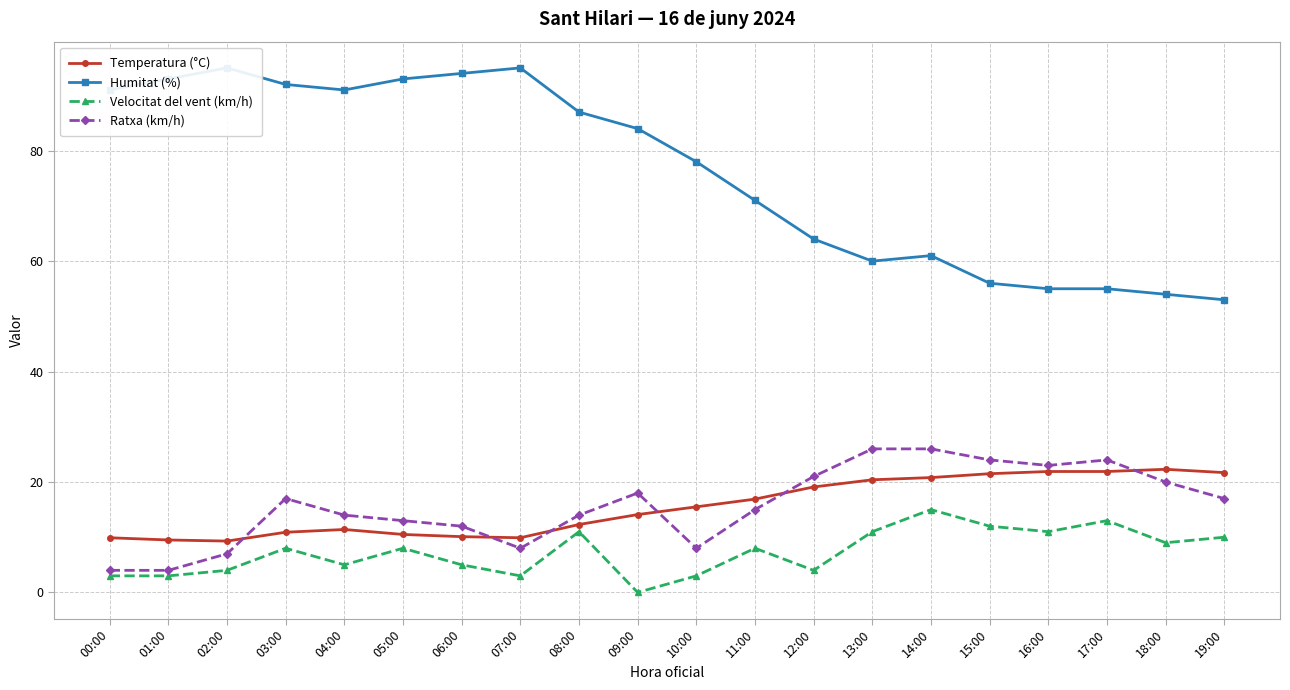

At which label is Humitat (%) closest to 74?

11:00